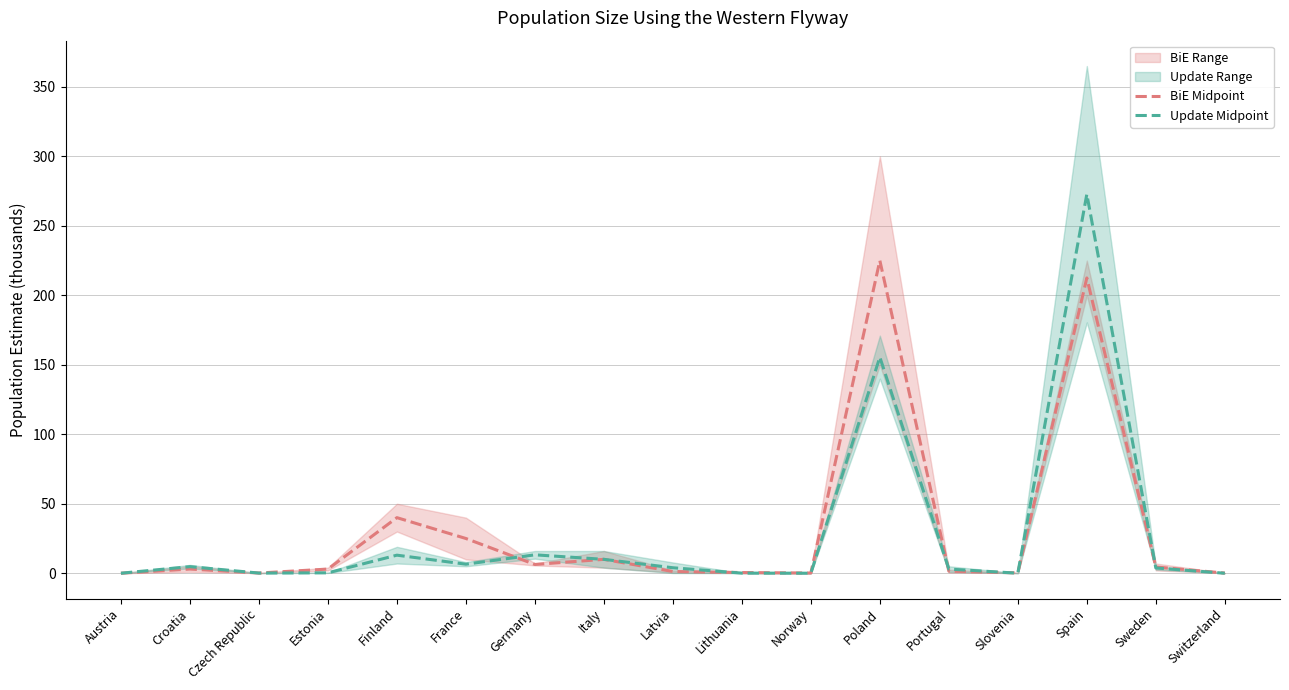

The value of BiE Midpoint at Slovenia is 0.2. True or false?

True